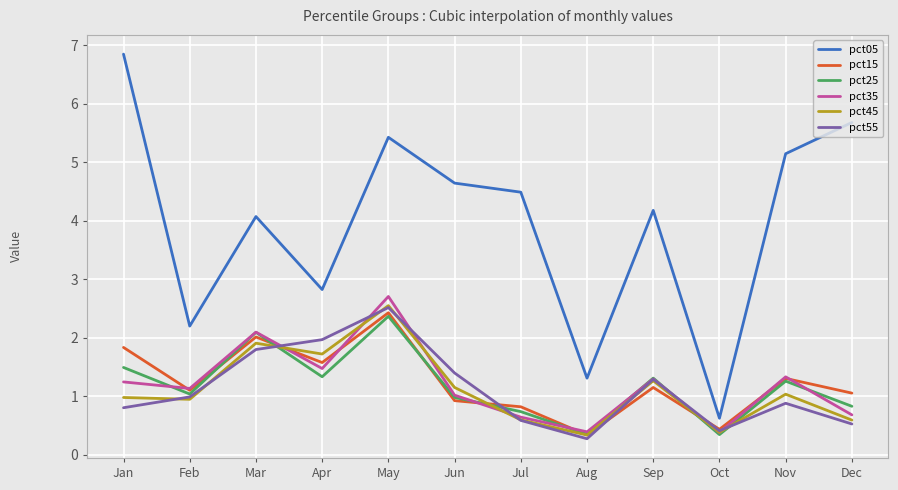

Where is pct55 nearest to the value 1?

Feb